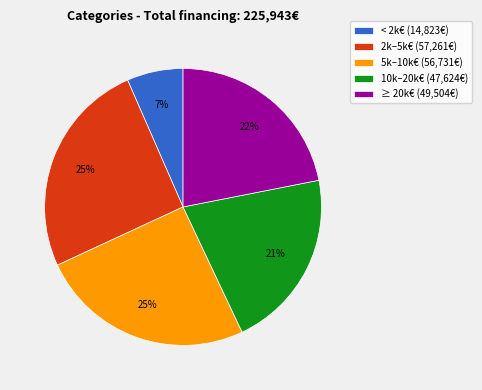

Do 10k–20k€ (47,624€) and 2k–5k€ (57,261€) together represent more than half of the pie?

No